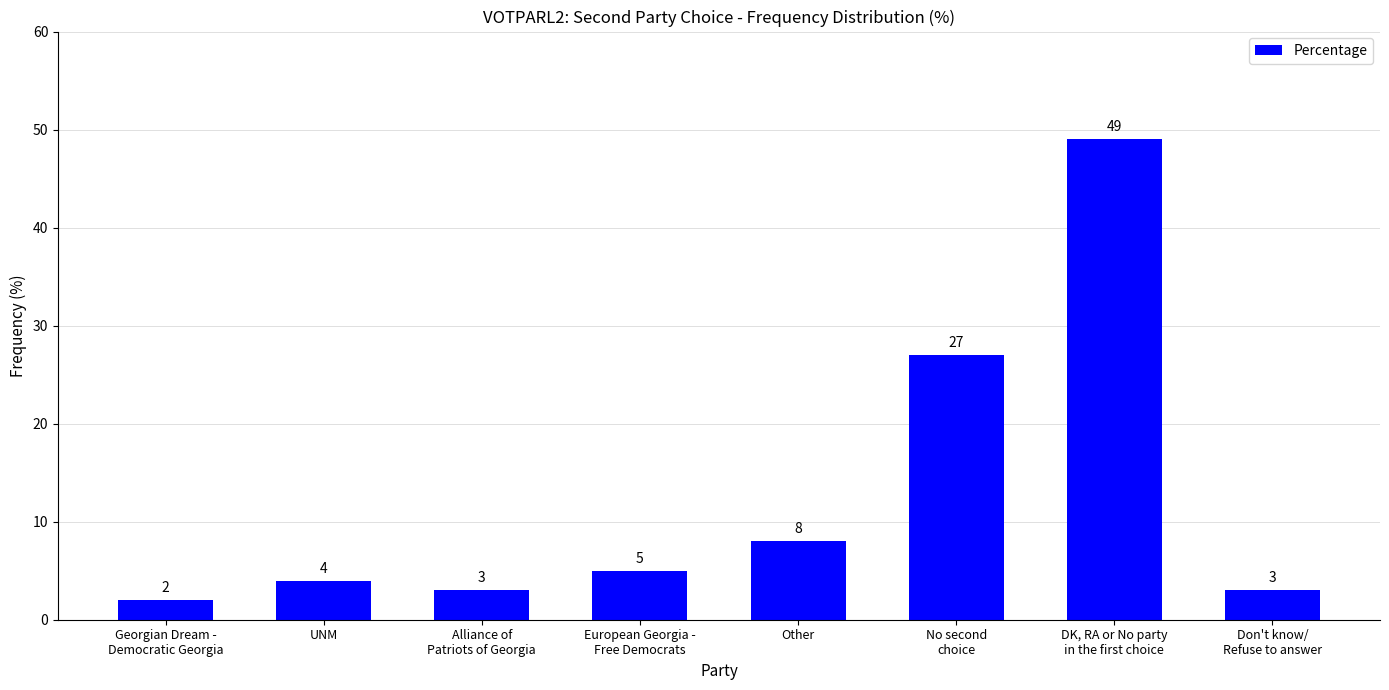

How many categories are shown in the chart?

8